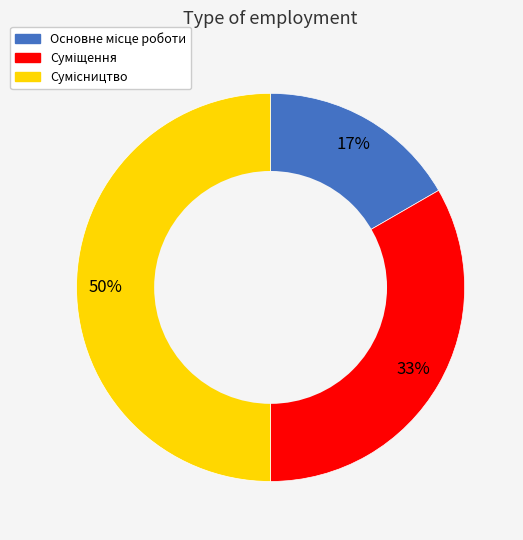

Count the number of slices in the pie.

3